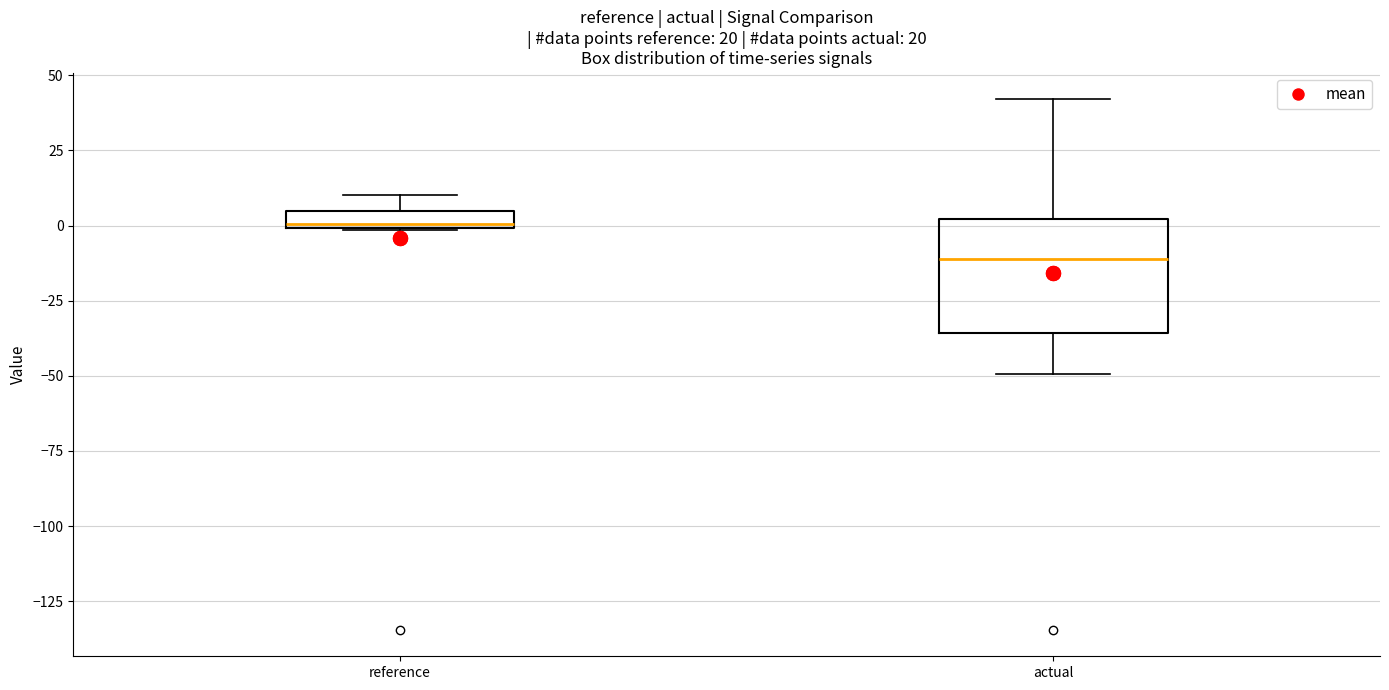

Which box has the highest median line?

reference